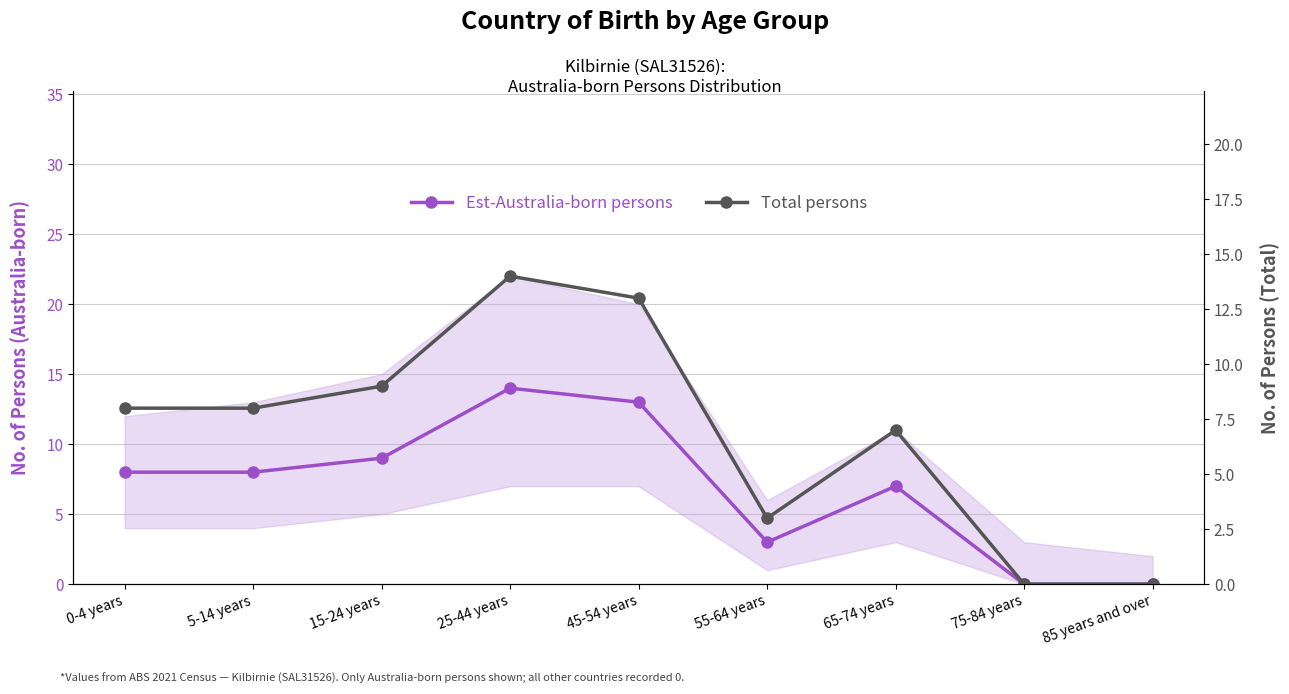

True or false: Est-Australia-born persons has more than 0 interior local peaks.

True